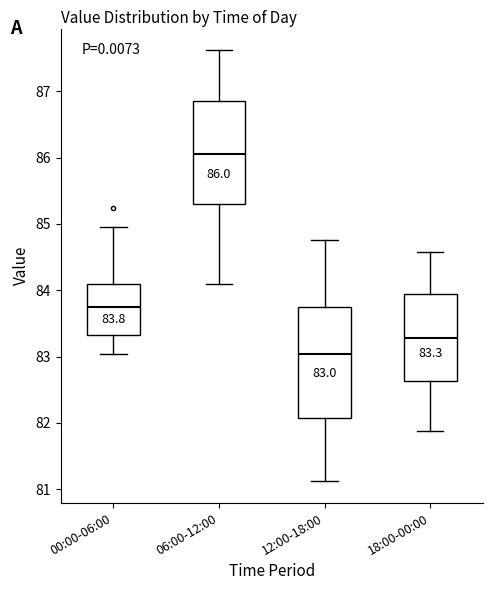

Which box has the lowest median line?

12:00-18:00